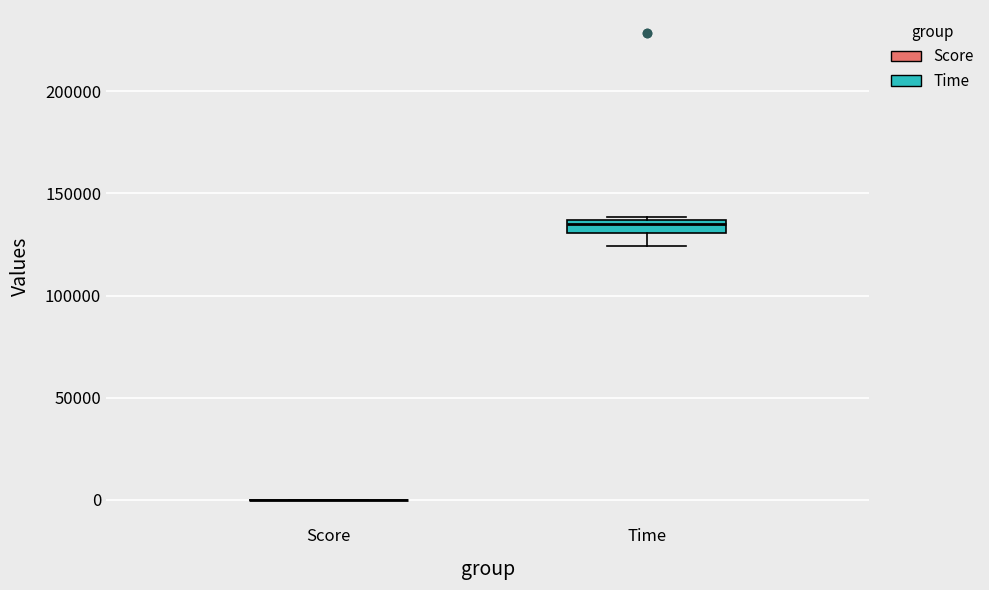

Which box is the tallest, from its lower edge to its upper edge?

Time